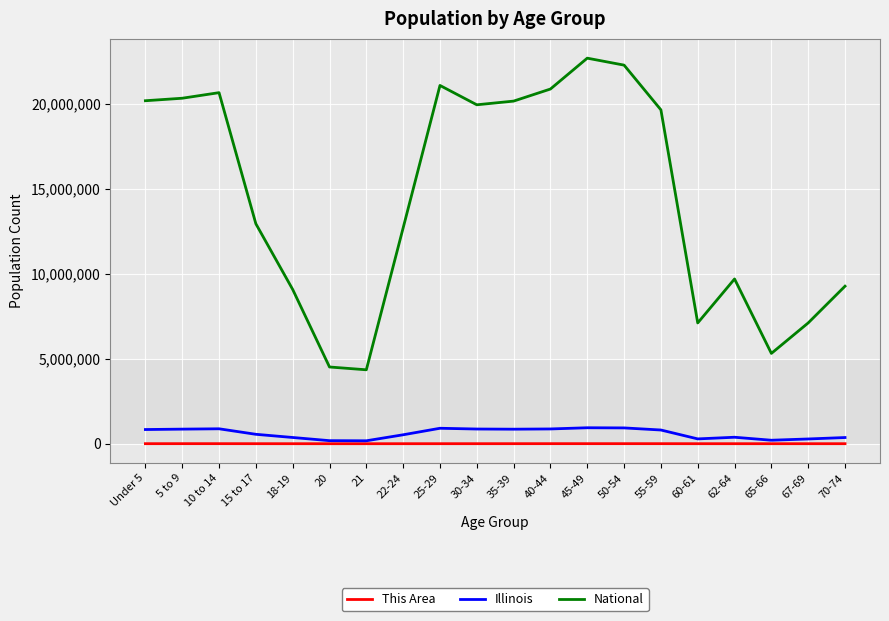

What is the highest value of the National series?

22708591